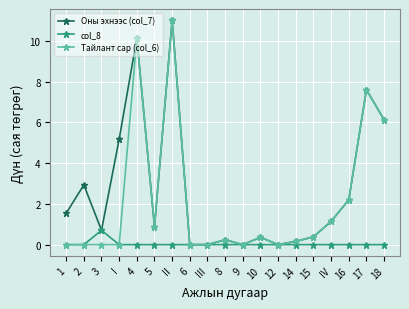

Rank the series by their average value, from highest to lowest.

Оны эхнээс (col_7), Тайлант сар (col_6), col_8